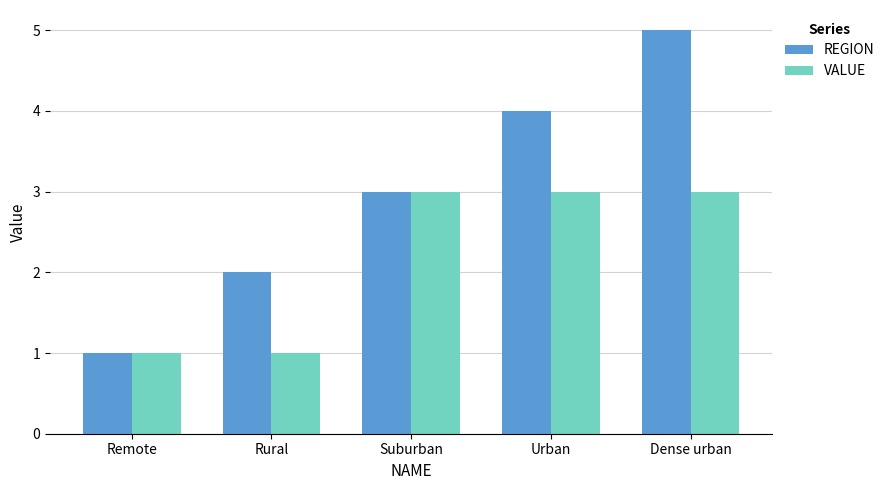

What is the greatest value displayed?

5